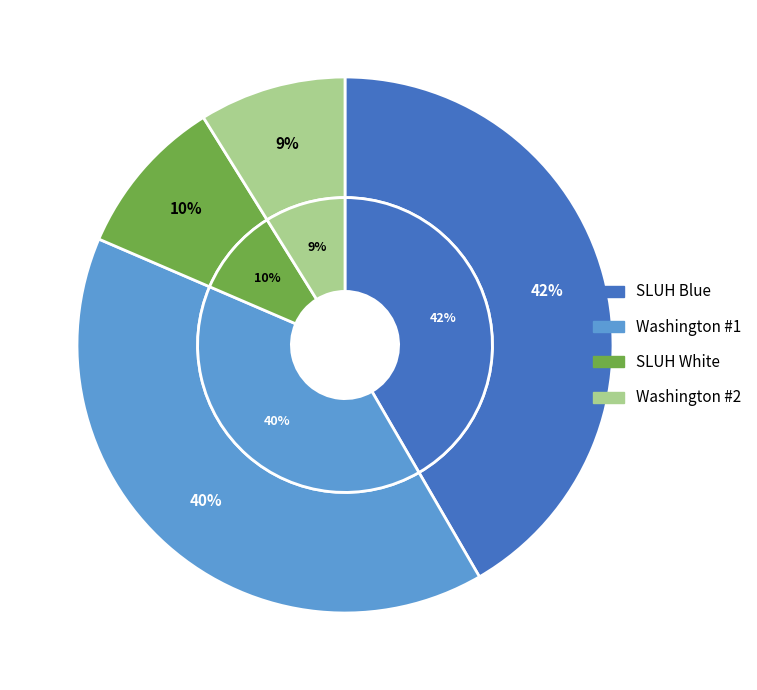

Count the number of slices in the pie.

4